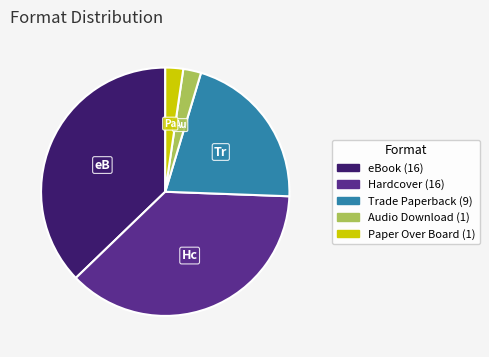

Is the sum of Paper Over Board and eBook greater than half?

No